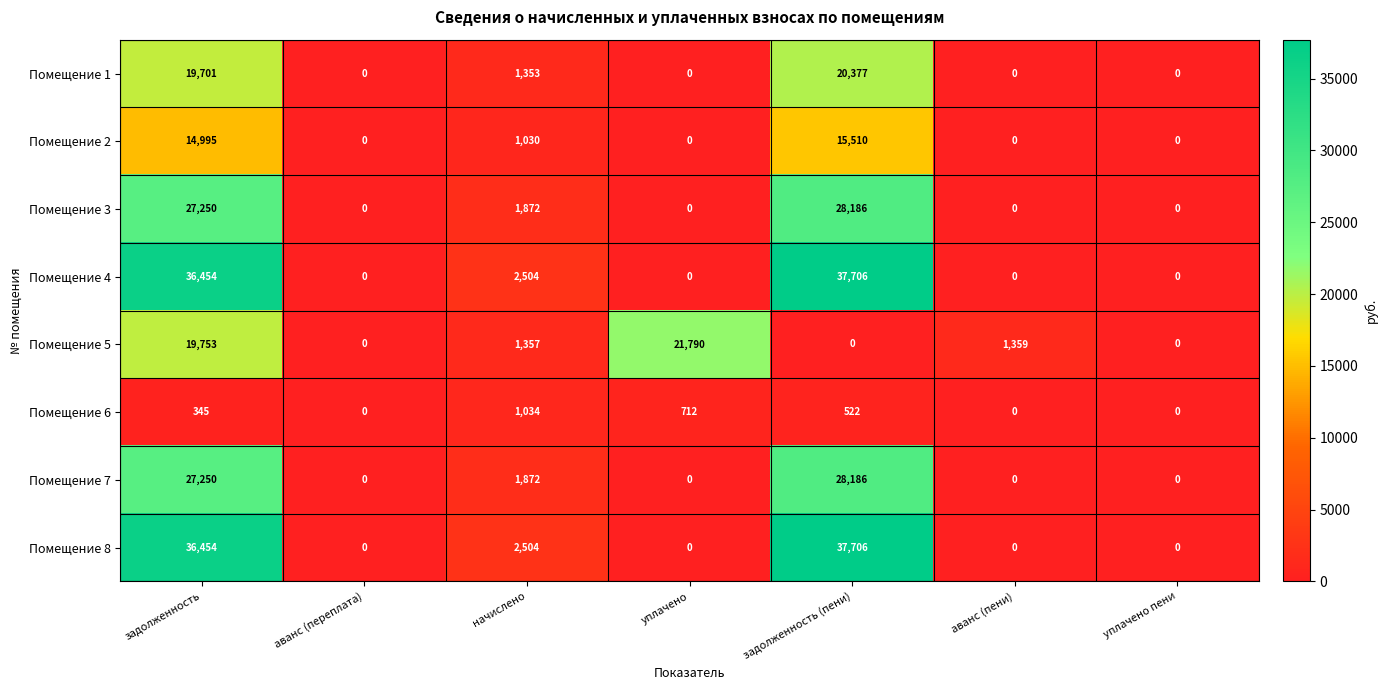

At which category is the sum across all series the highest?

задолженность